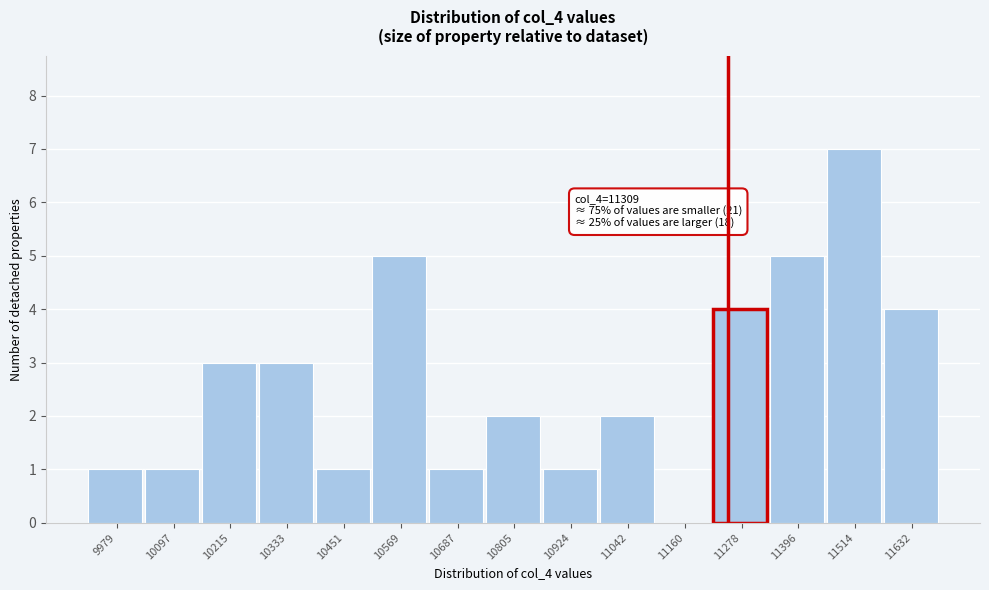

Reading left to right, list all the values displayed in this chart.

9979=1	10097=1	10215=3	10333=3	10451=1	10569=5	10687=1	10805=2	10924=1	11042=2	11160=0	11278=4	11396=5	11514=7	11632=4